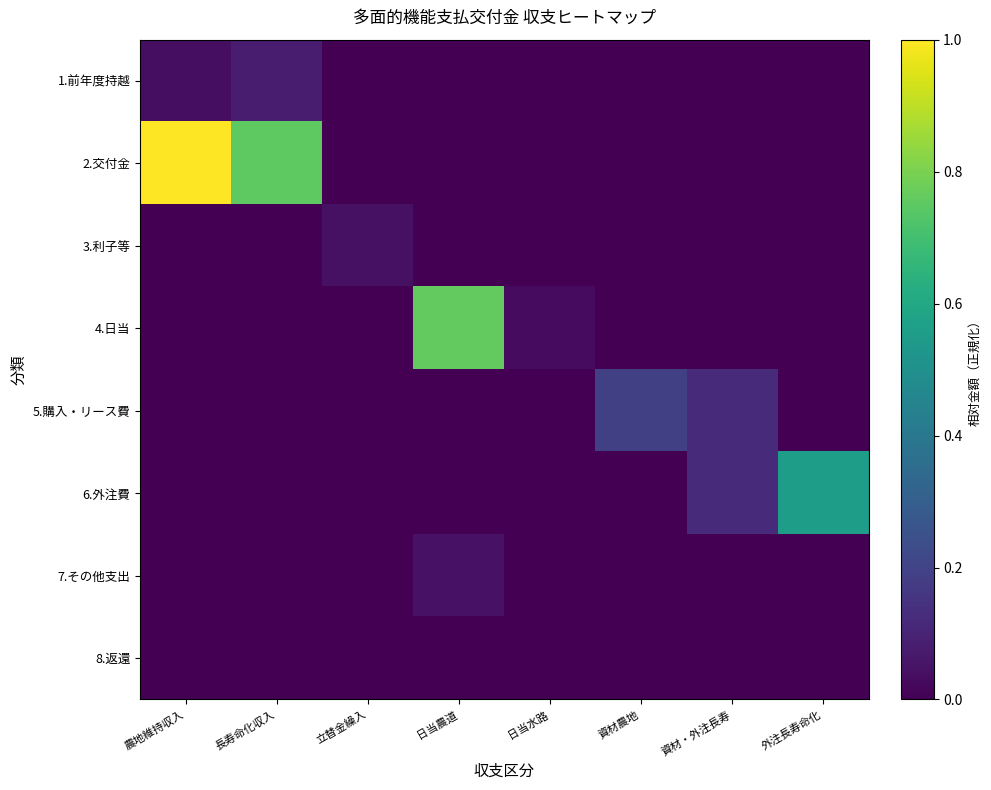

Rank the series by their maximum value, from lowest to highest.

8.返還, 3.利子等, 7.その他支出, 1.前年度持越, 5.購入・リース費, 6.外注費, 4.日当, 2.交付金